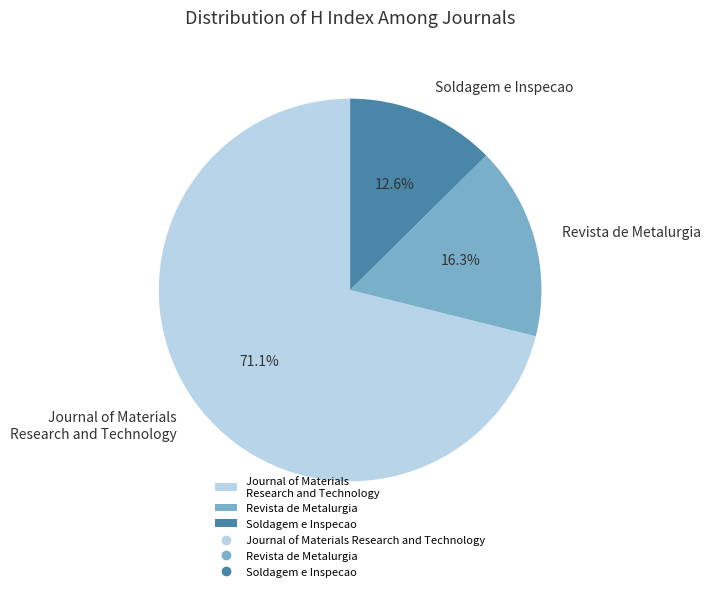

Which slice is the smallest?

Soldagem e Inspecao